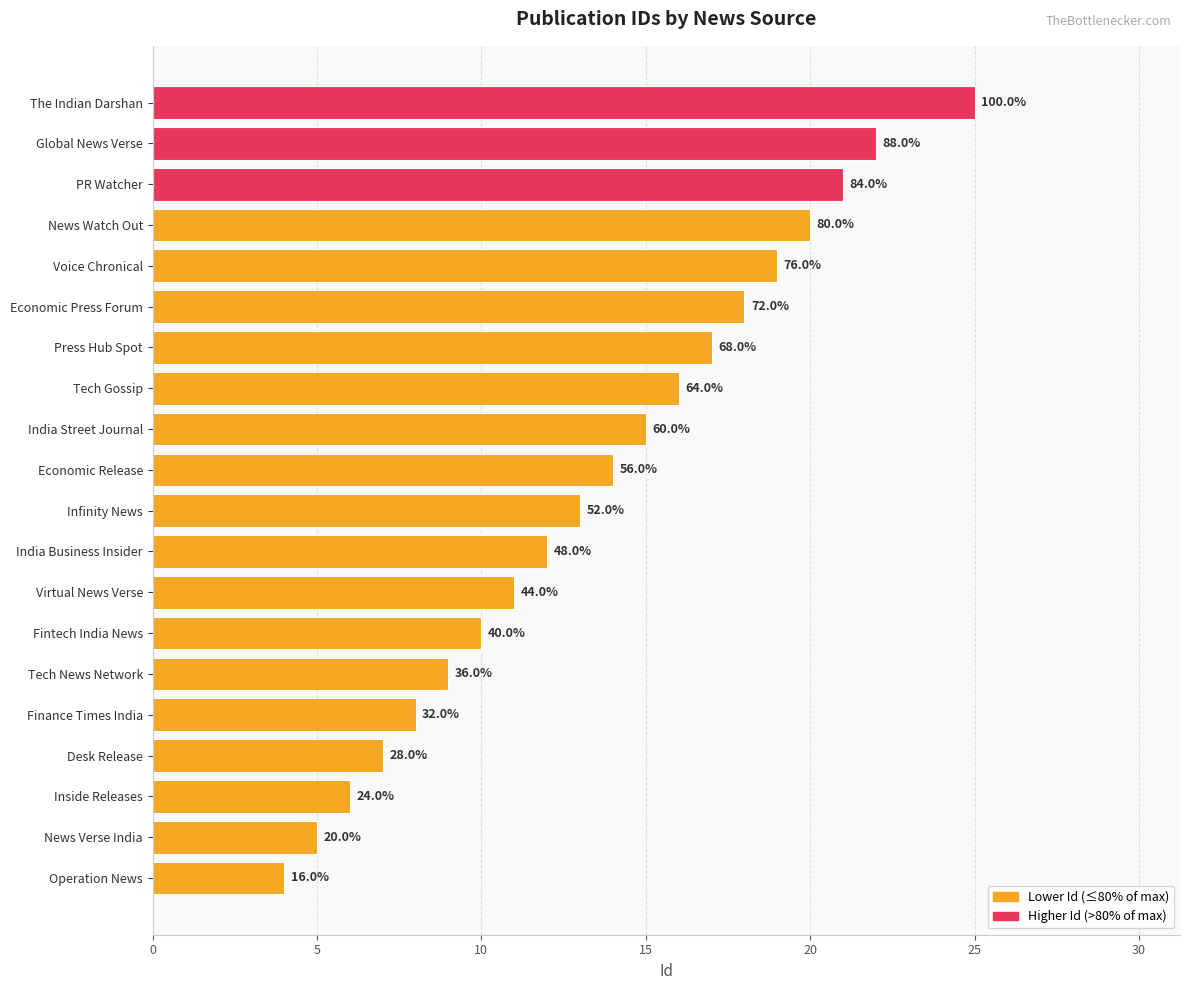

How many bars are there in total?

20